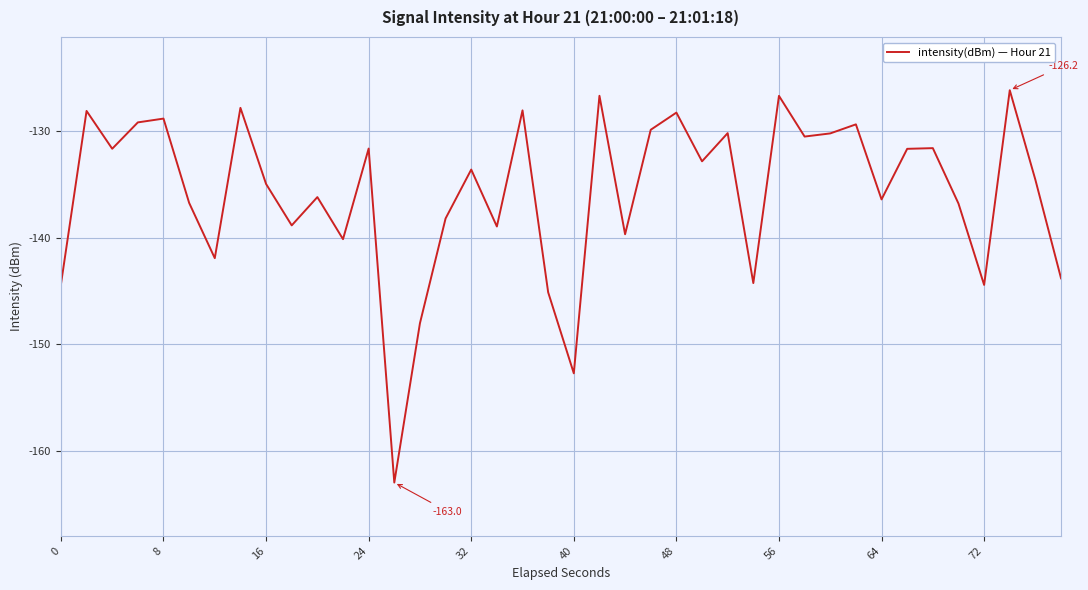

What is the sum of all values?

-5431.9